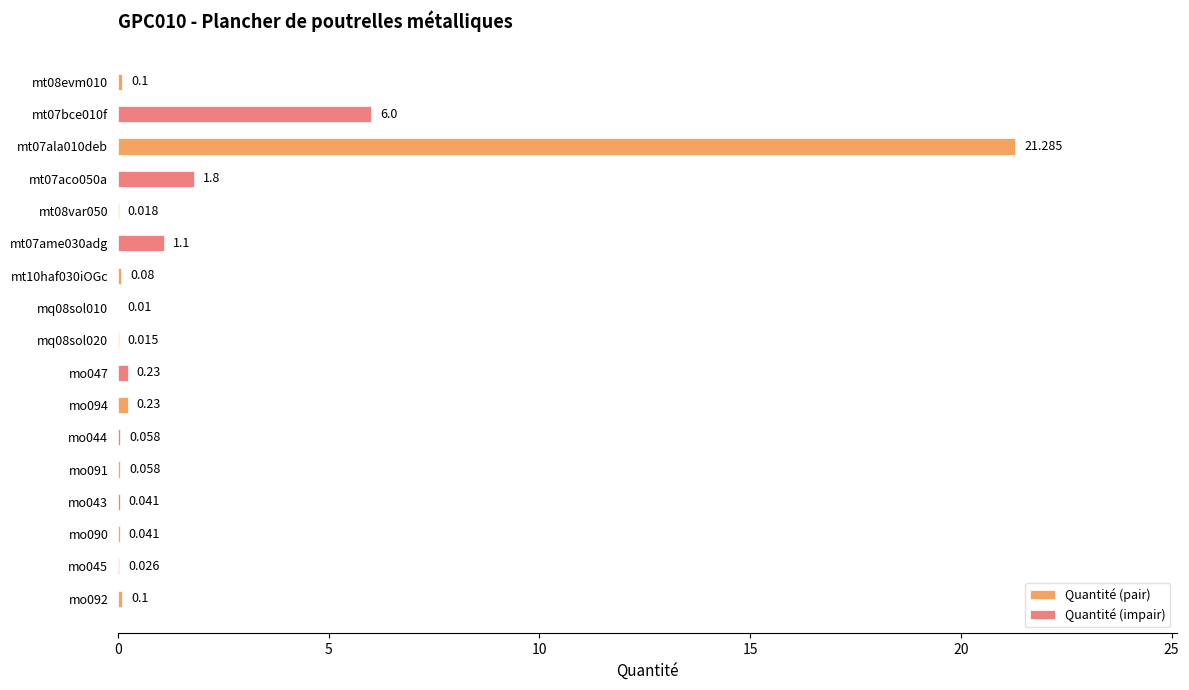

List the labels in order of value, smallest first.

mq08sol010, mq08sol020, mt08var050, mo045, mo043, mo090, mo044, mo091, mt10haf030iOGc, mt08evm010, mo092, mo047, mo094, mt07ame030adg, mt07aco050a, mt07bce010f, mt07ala010deb